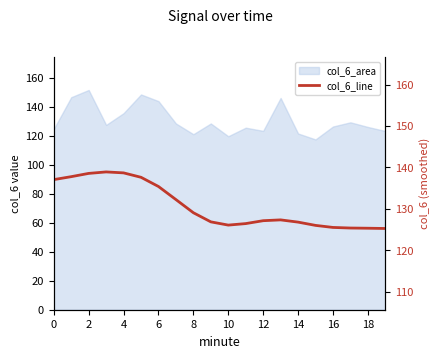

The chart shows a value of 125.3 at 19. True or false?

True